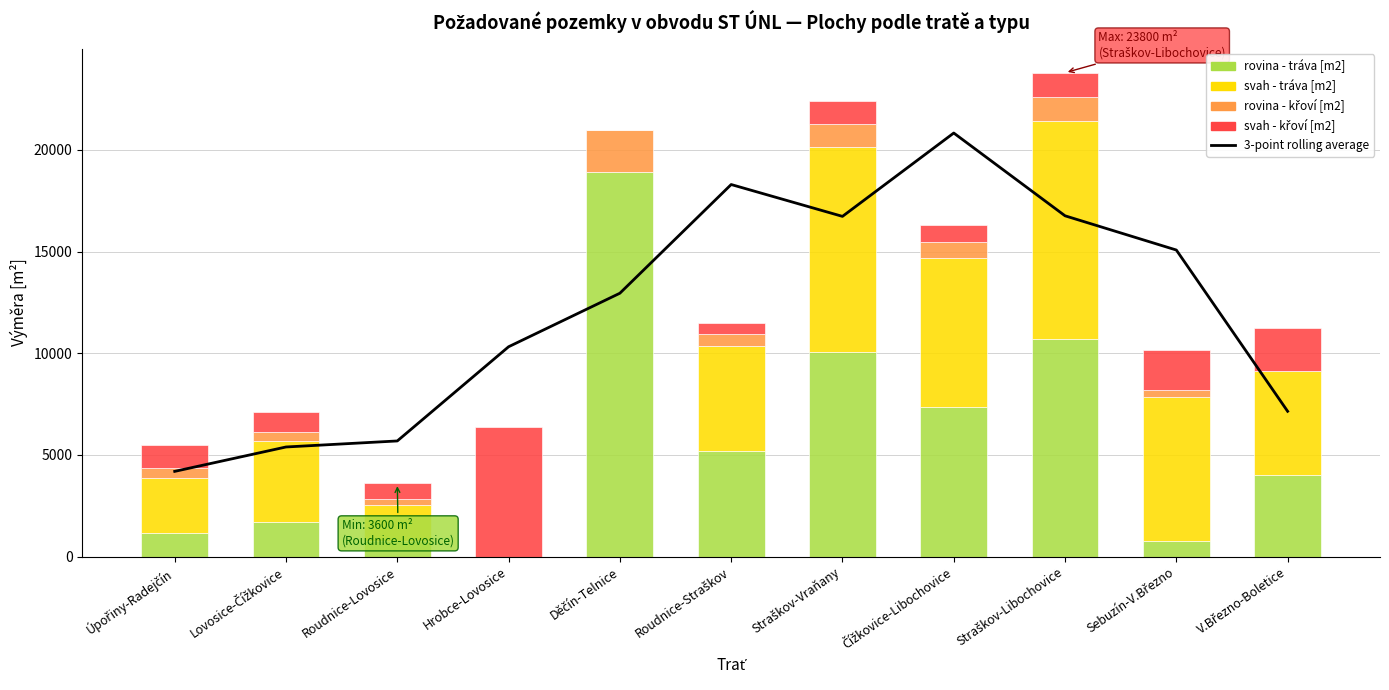

What is the difference between the second highest and minimum values in the svah - tráva [m2] series?

10080.0